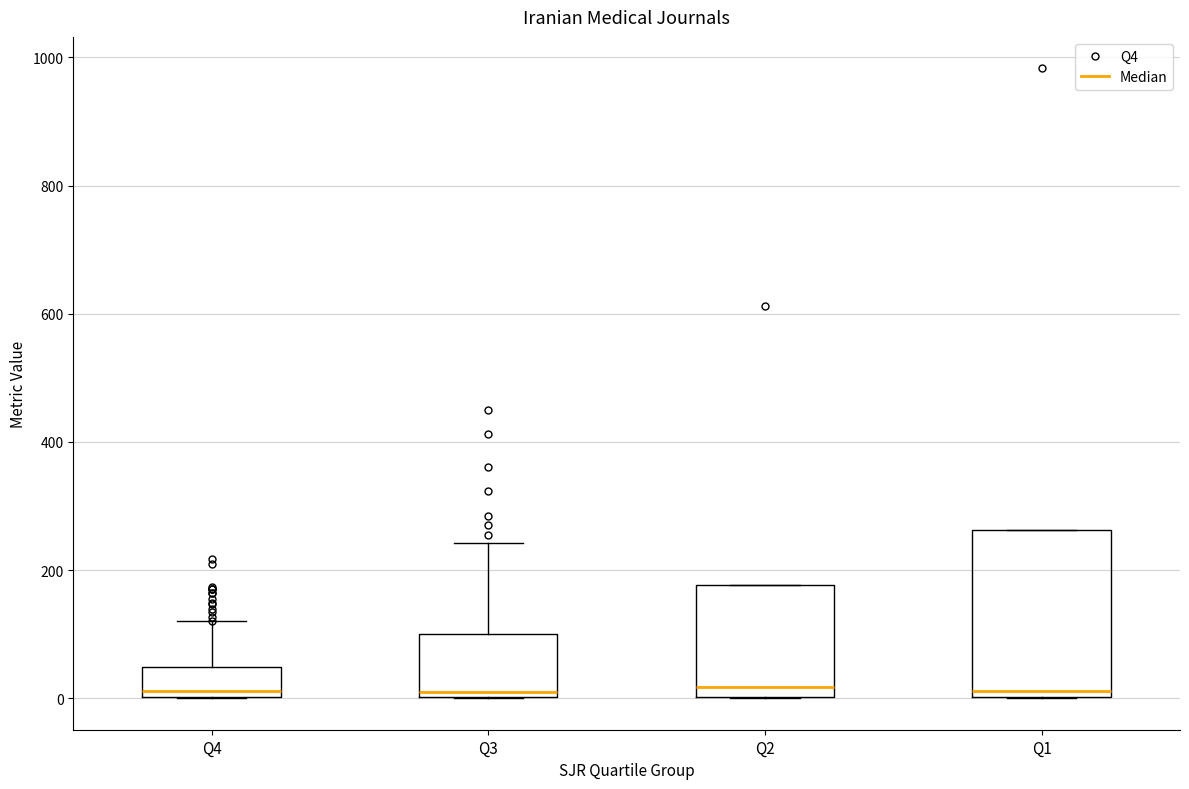

Reading left to right, transcribe this box plot: for each box, give where its median line is, the range the box spans, and where its two whiskers end, as read against the y-axis. The values are not printed on the chart, so give them approximately, as read against the axis.

Q4: median 20, box 0 to 40, whiskers 0 to 120
Q3: median 0 (just above the box's lower edge), box 0 to 100, whiskers 0 to 240
Q2: median 20, box 0 to 180, whiskers 0 to 180
Q1: median 20, box 0 to 260, whiskers 0 to 260